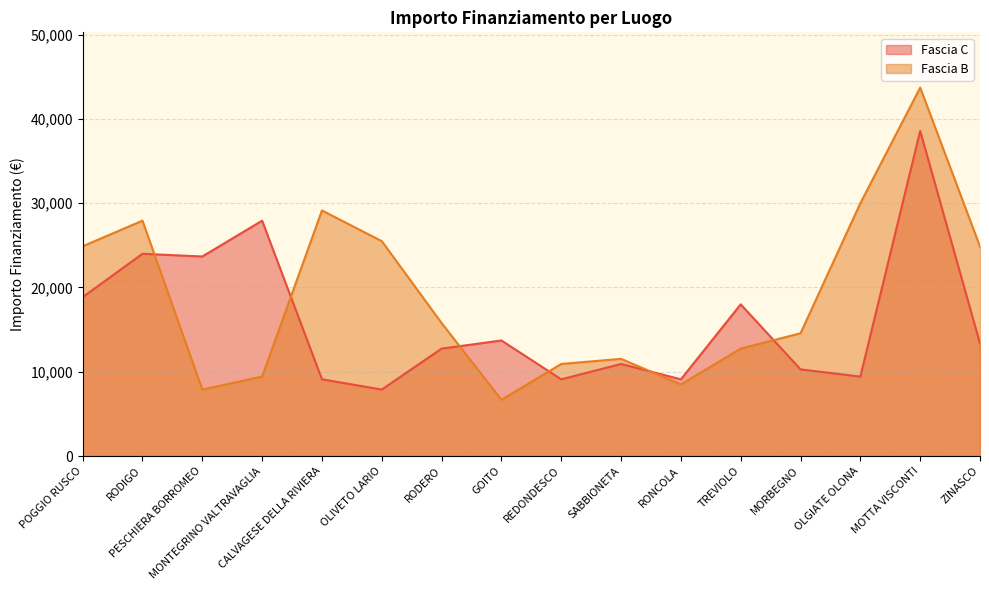

What is the greatest value displayed?

43707